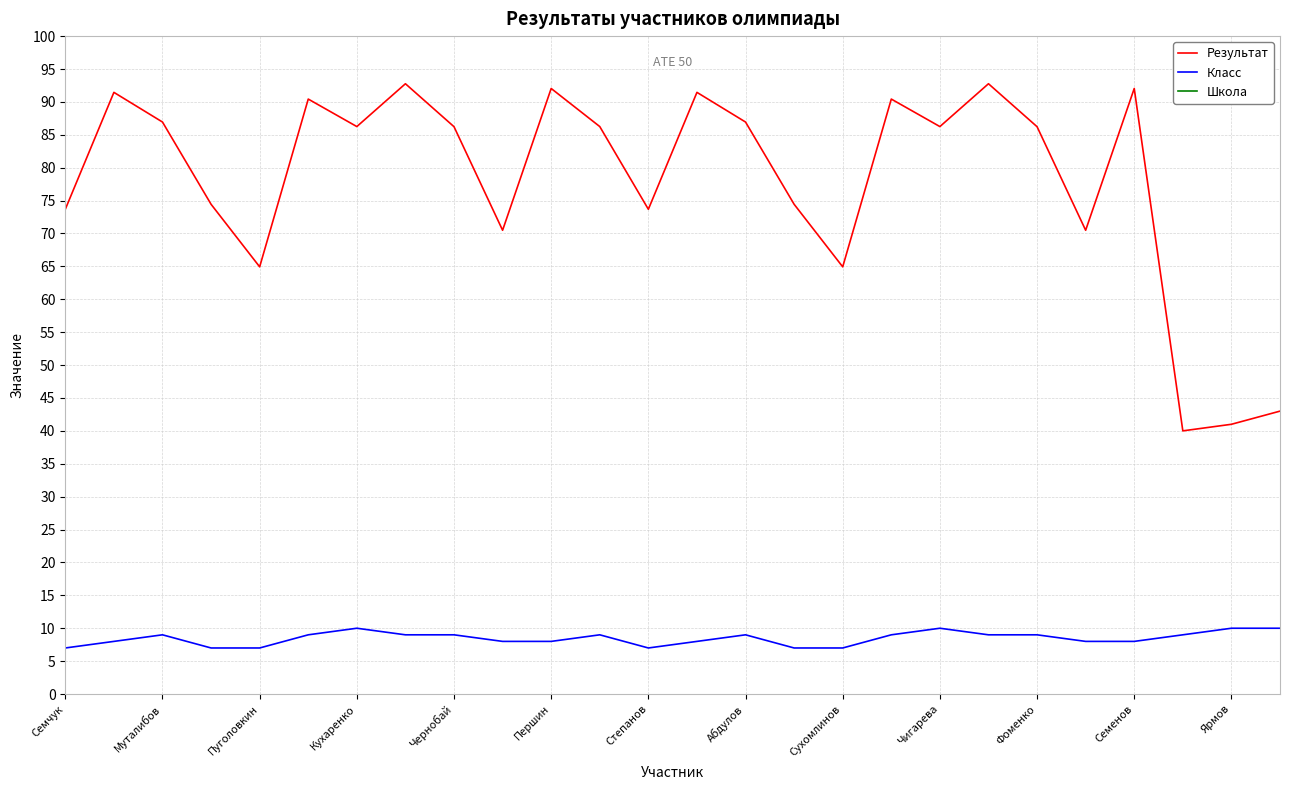

What is the maximum value for Результат?

92.8